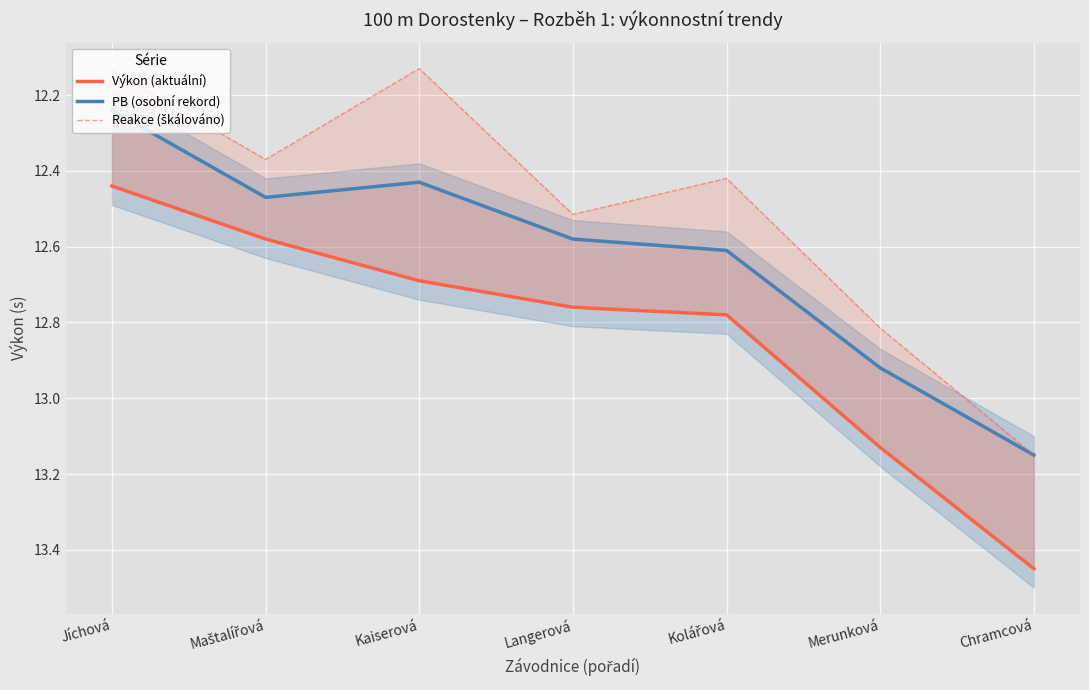

Is it true that Reakce (škálováno) equals 12.5 at Langerová?

True